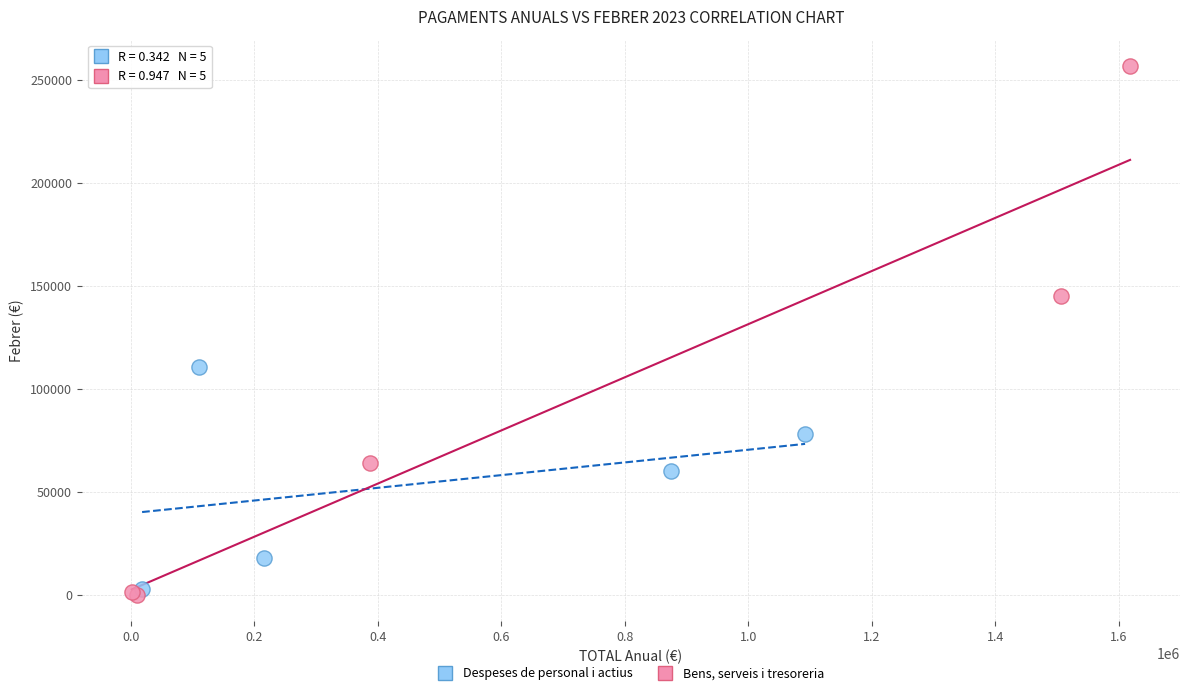

Which series contains the highest Y value?

Bens, serveis i tresoreria